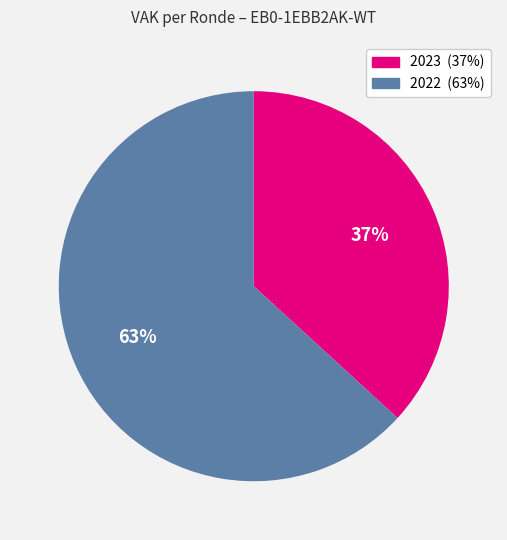

Is there a majority slice in this chart?

Yes